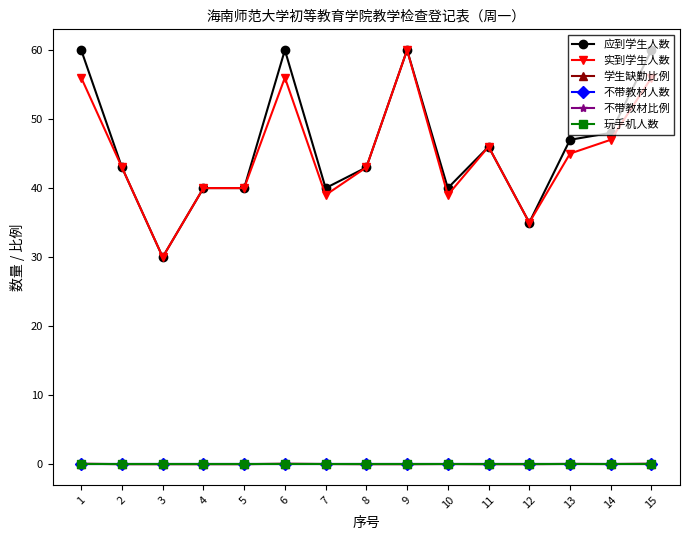

At which label does 实到学生人数 reach its minimum?

3